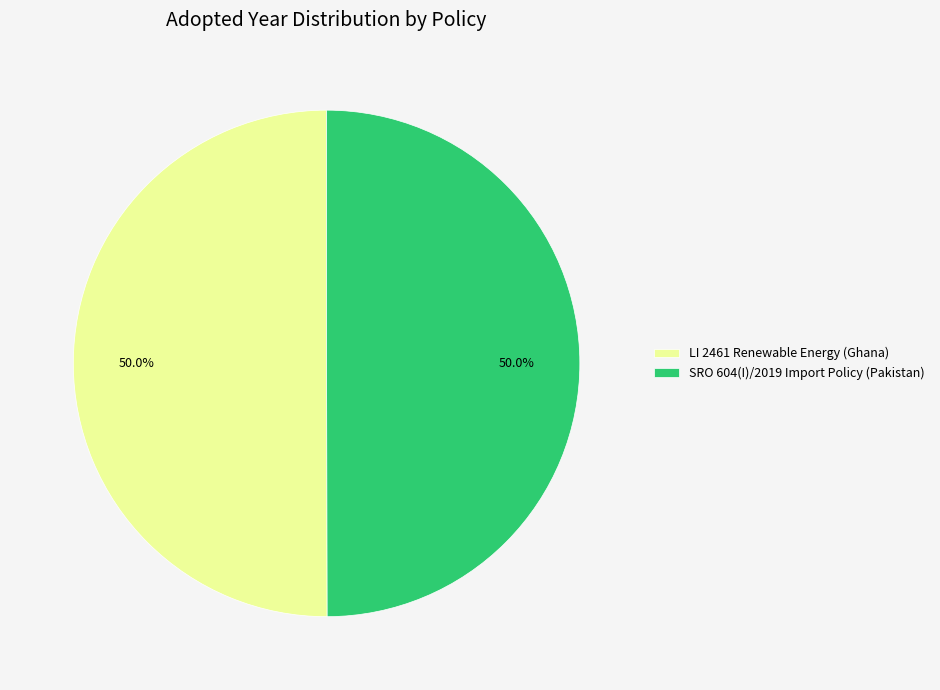

What percentage do LI 2461 Renewable Energy (Ghana) and SRO 604(I)/2019 Import Policy (Pakistan) together represent?

100.0%